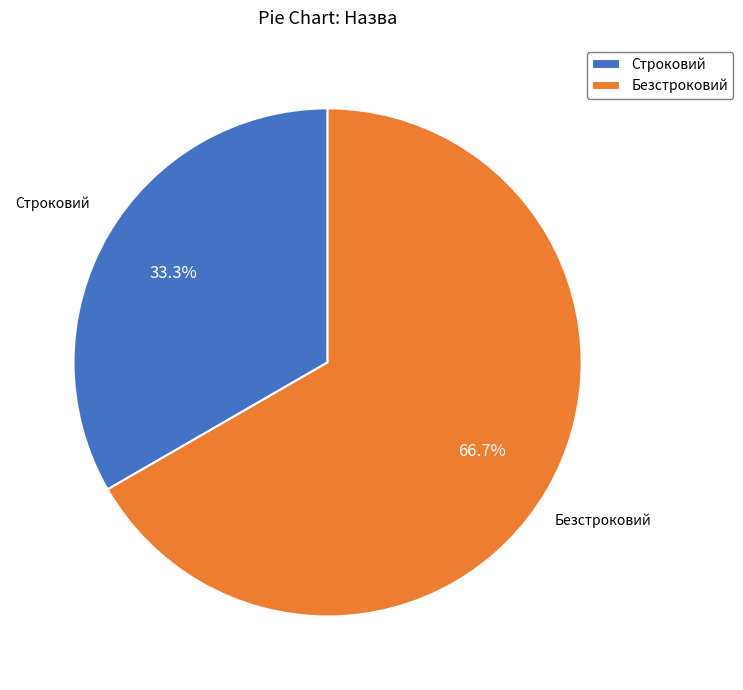

Is there a majority slice in this chart?

Yes